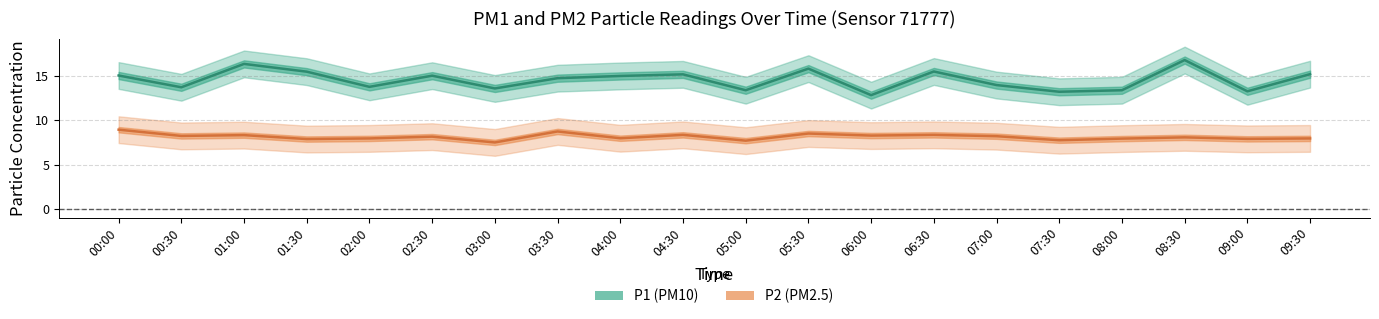

The P1 (PM10) series shows 13.2 at 07:30. True or false?

True